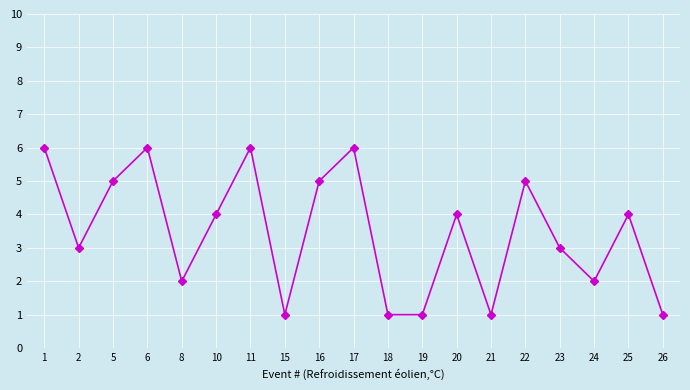

Approximately how many times larger is the value at 19 compared to 8?

0.5